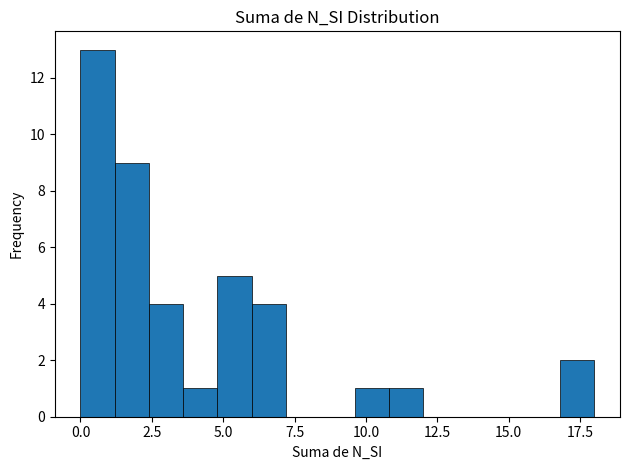

Read against the x-axis, roughly where is the centre of the tallest bar?

0.5